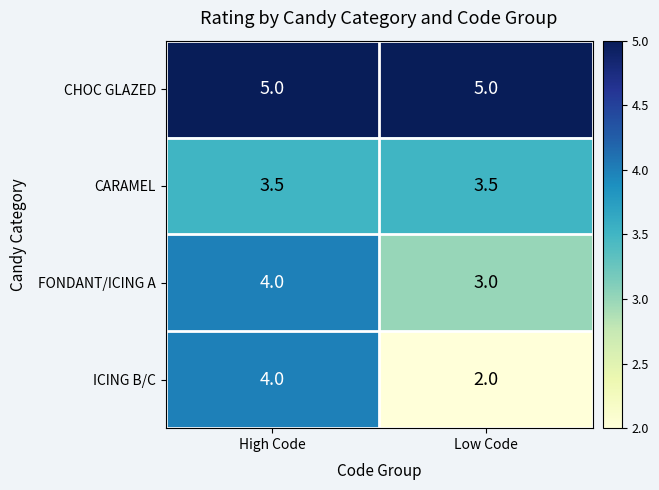

What is the difference between the maximum and minimum values in the ICING B/C series?

2.0